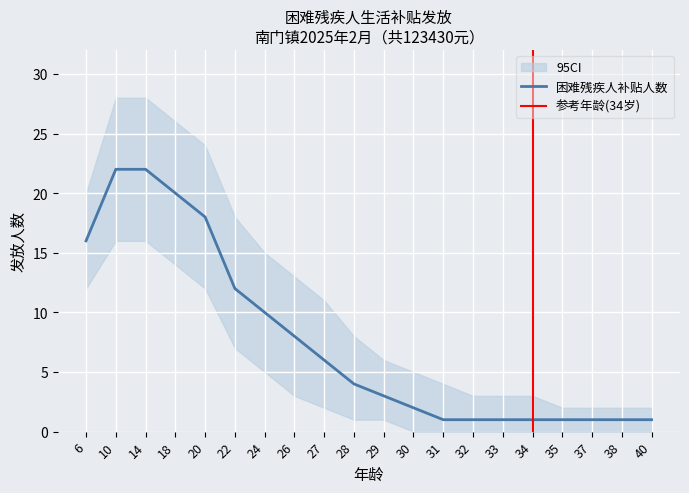

At 40, list the series in order from largest to smallest.

CI_upper, 90元补贴人数, CI_lower